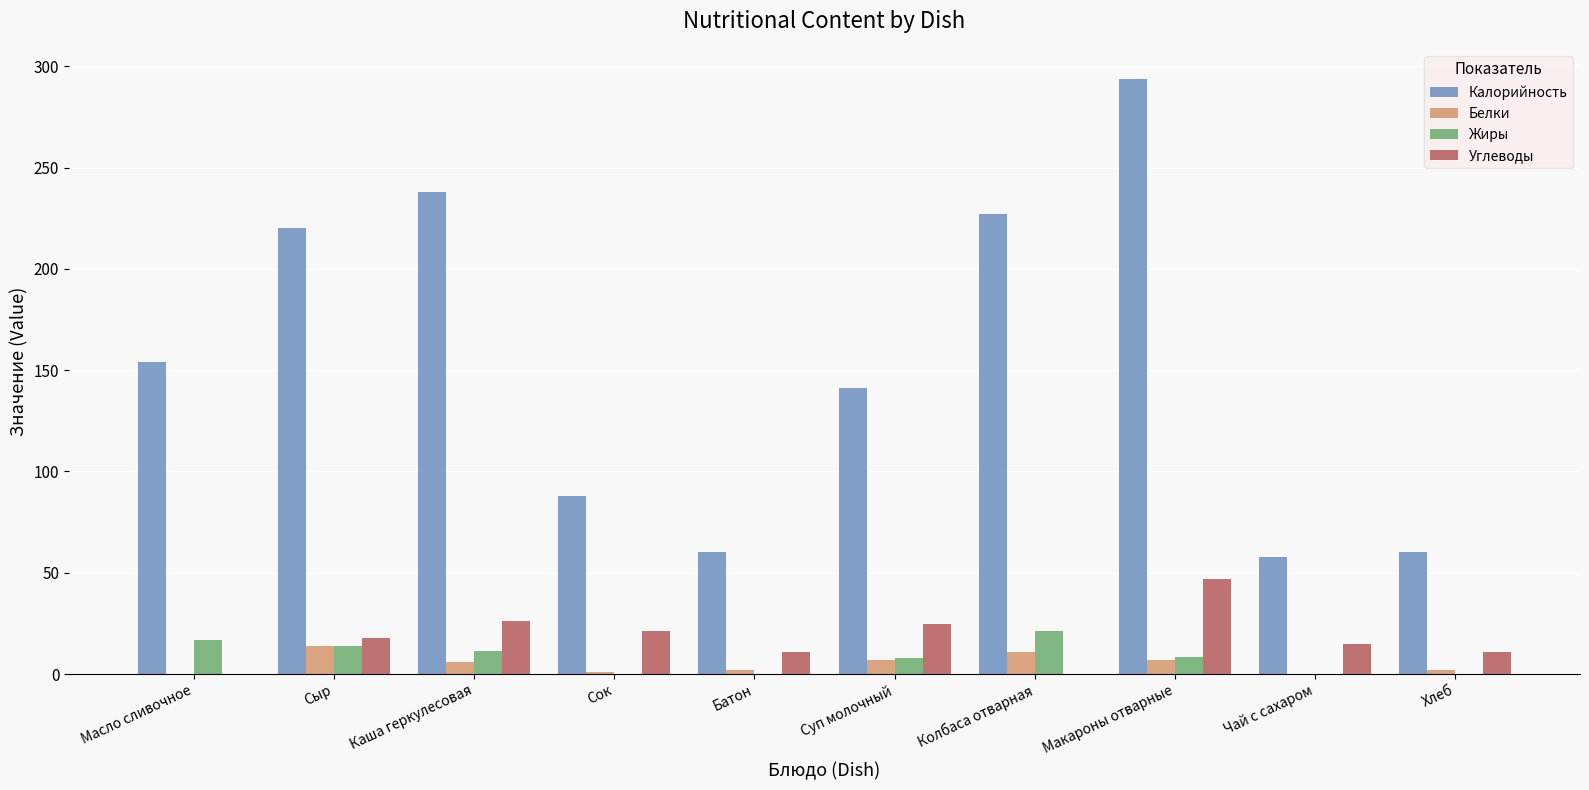

Is the value of Калорийность at Каша геркулесовая greater than the value of Белки at Хлеб?

Yes